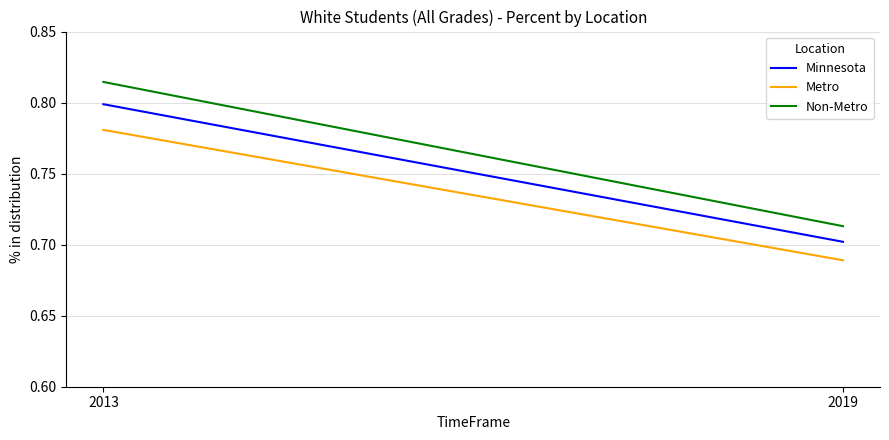

True or false: Non-Metro has a value of 1.3 at 2019.

False